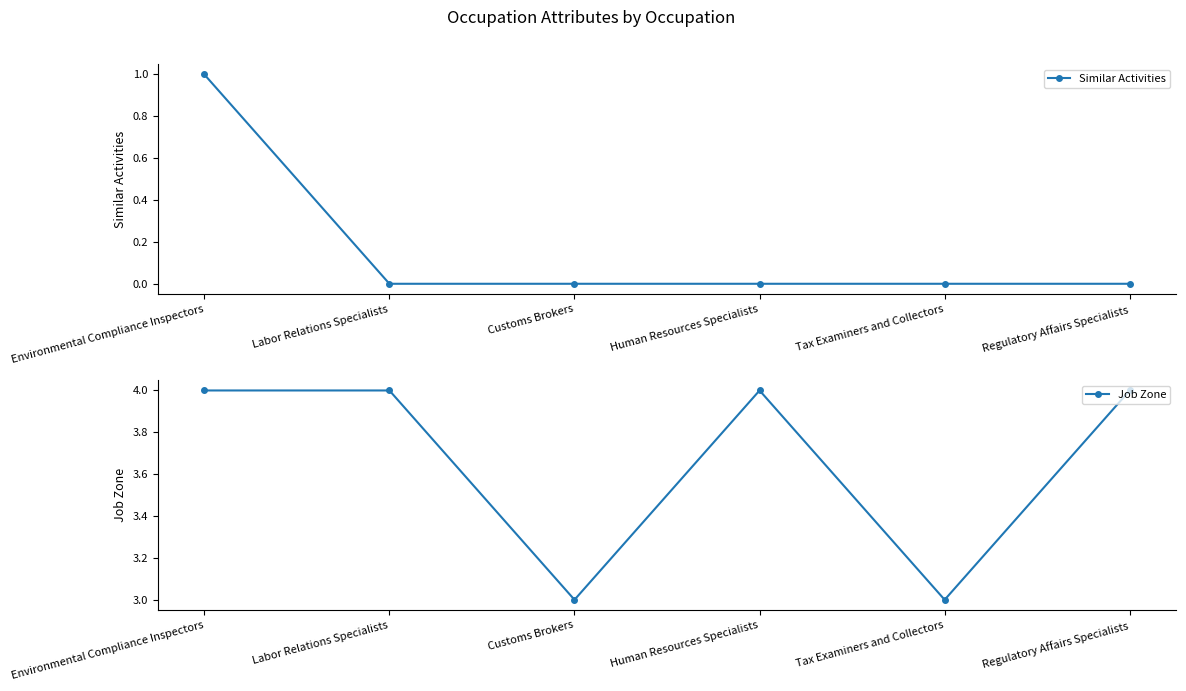

What is the label of the 6th point from the left?

Regulatory Affairs Specialists